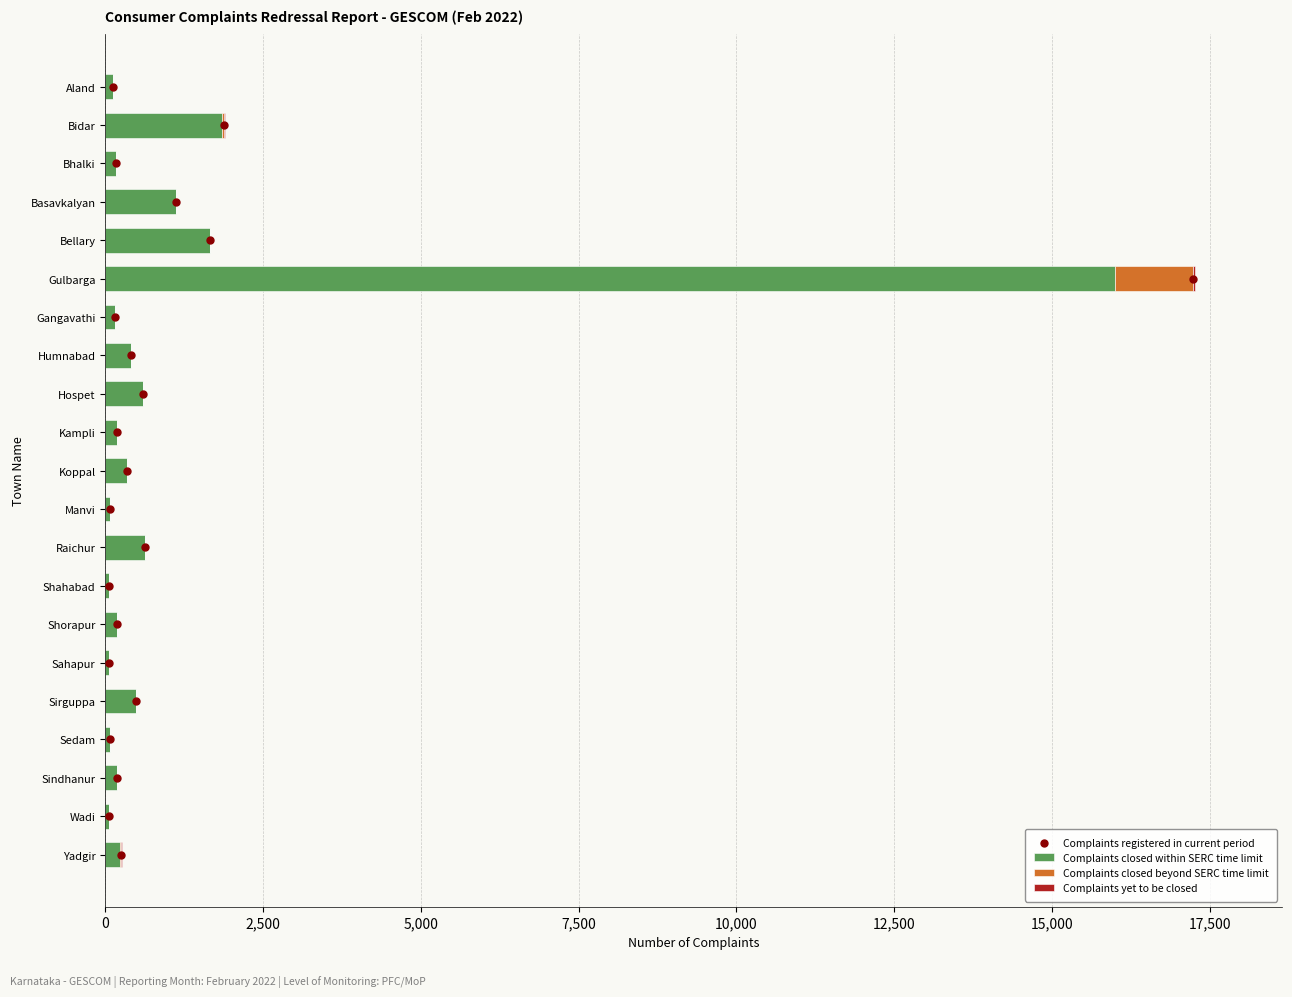

The value of Complaints closed within SERC time limit at Sirguppa is 489. True or false?

True